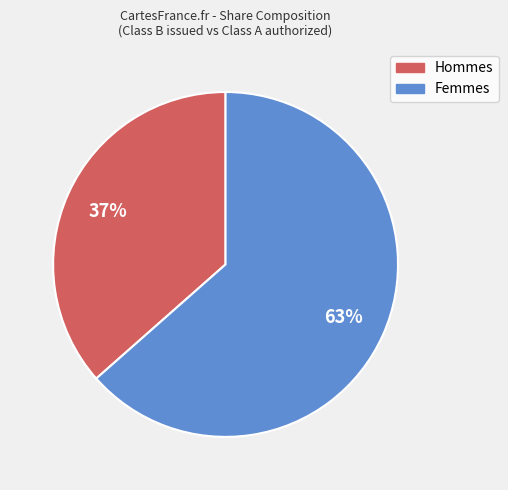

Is there any slice that represents more than half of the pie?

Yes